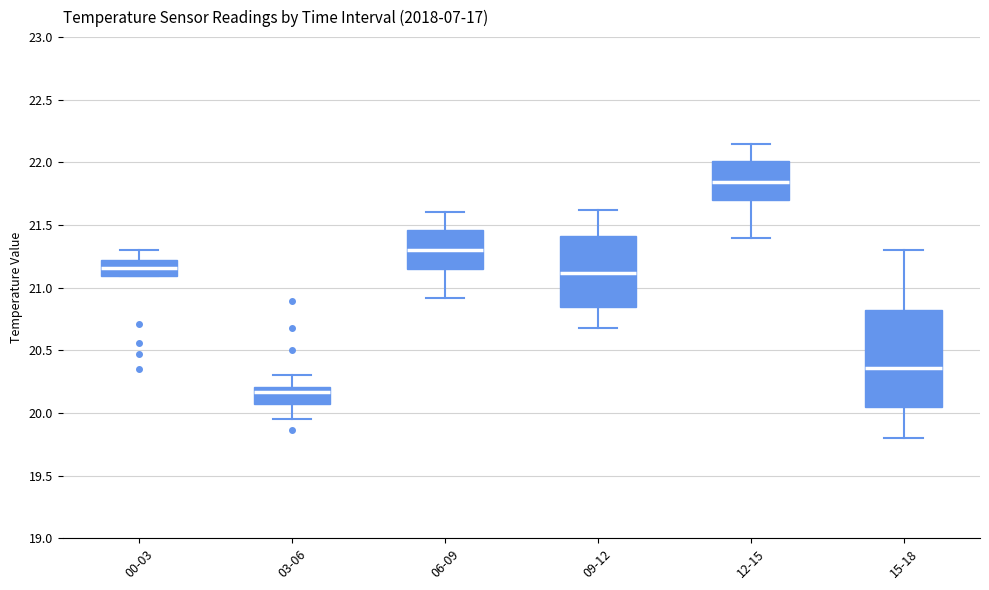

Which box is the tallest, from its lower edge to its upper edge?

15-18